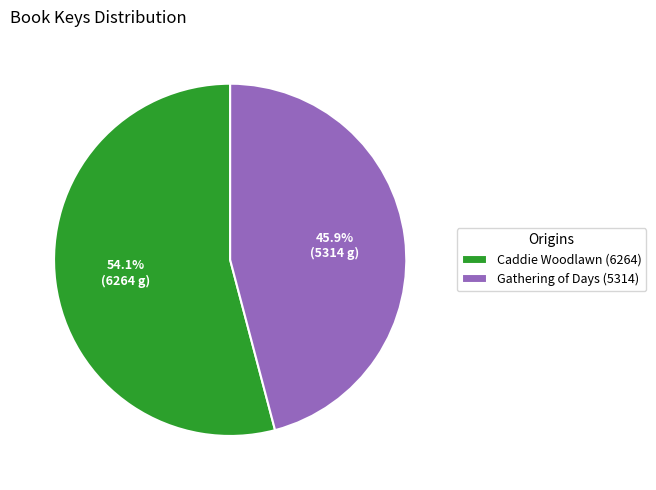

Which slice is the largest?

Caddie Woodlawn (6264)